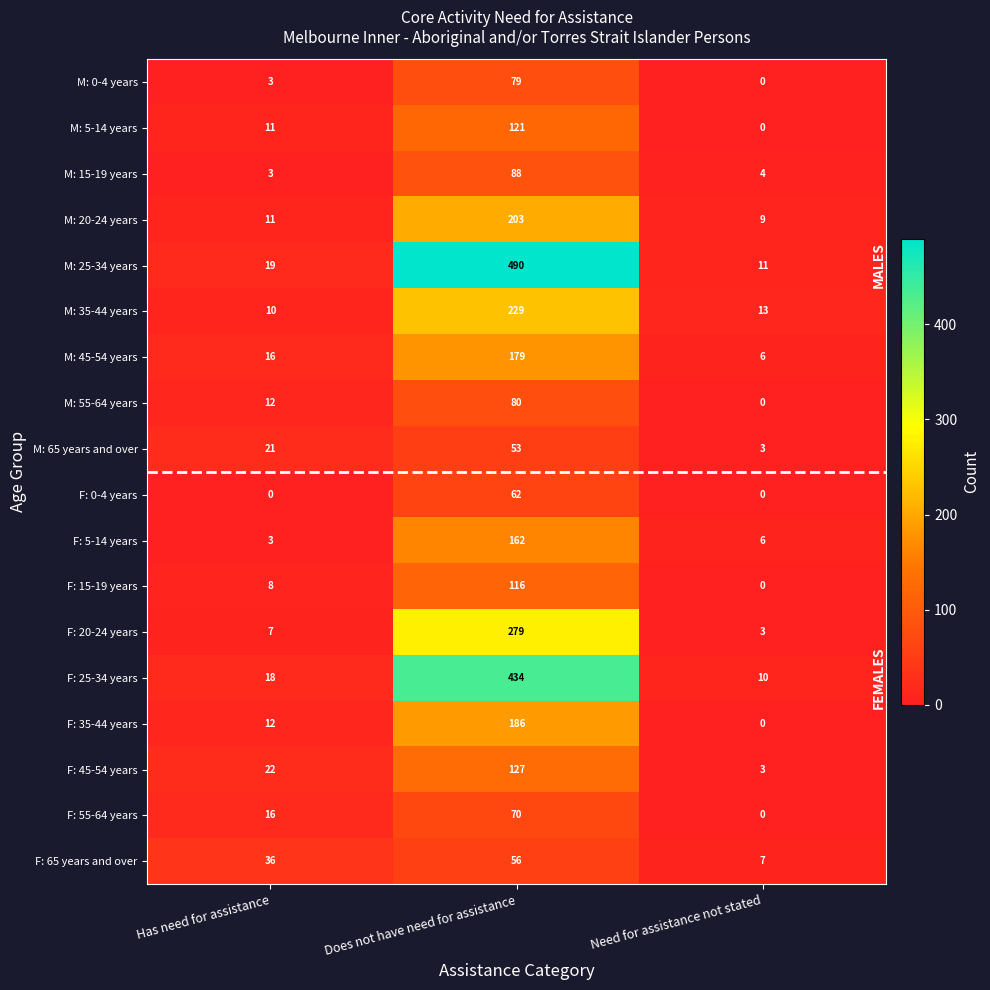

True or false: M: 0-4 years has a value of 5 at Has need for assistance.

False